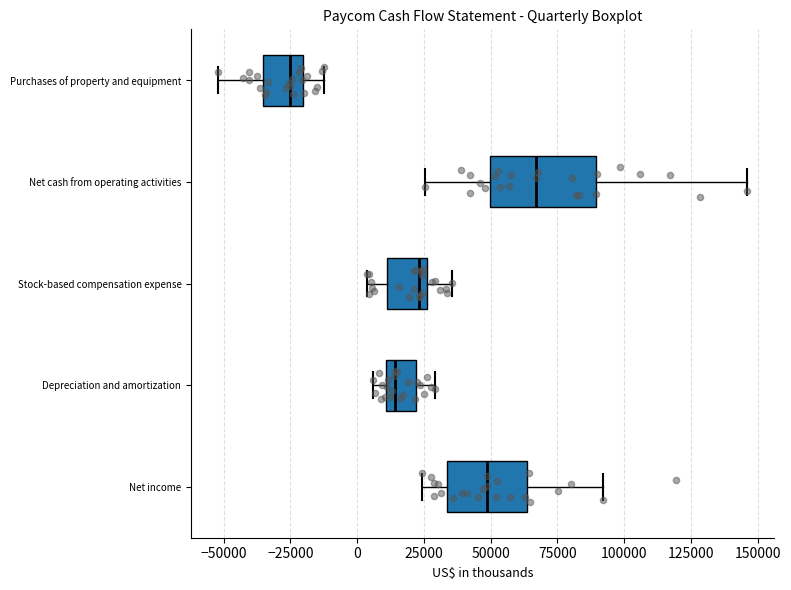

Which box is the widest, from its left edge to its right edge?

Net cash from operating activities